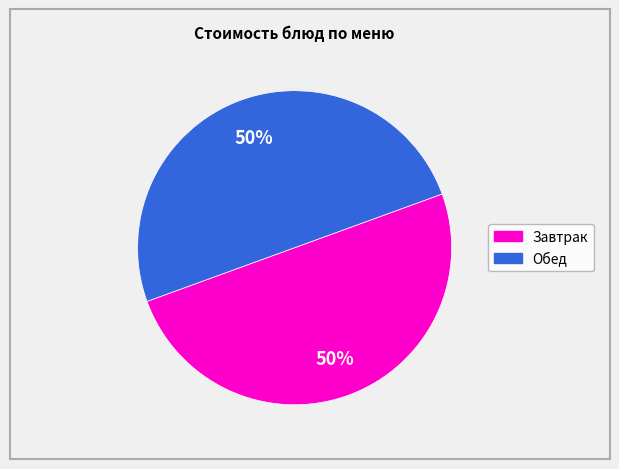

To the nearest percent, what is the average slice percentage?

50%